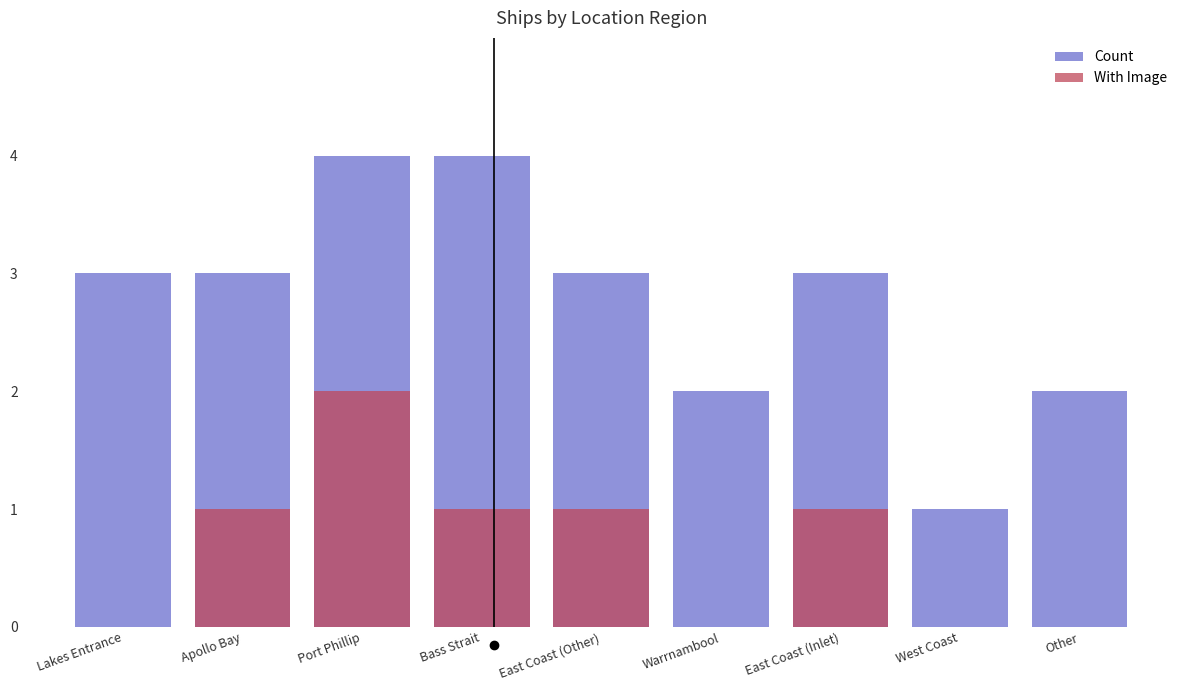

What is the sum of all With Image values?

6